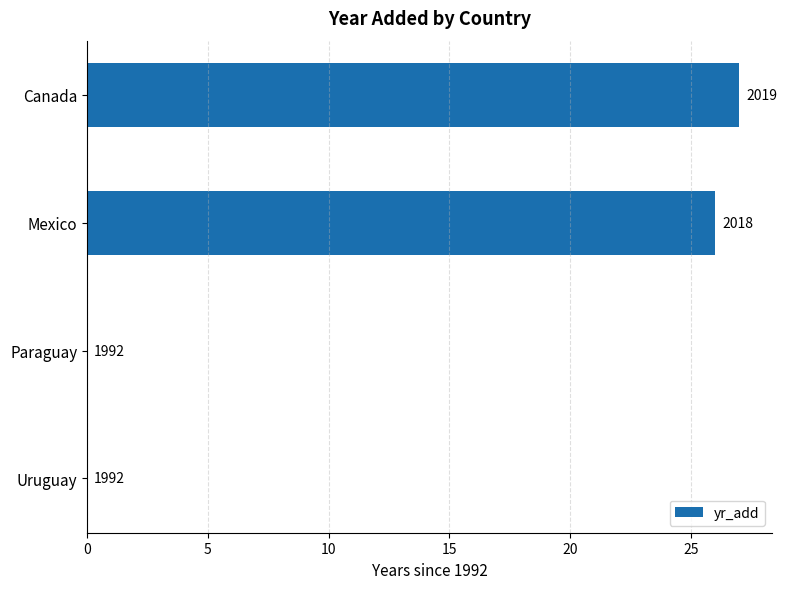

Does the chart contain stacked bars?

No